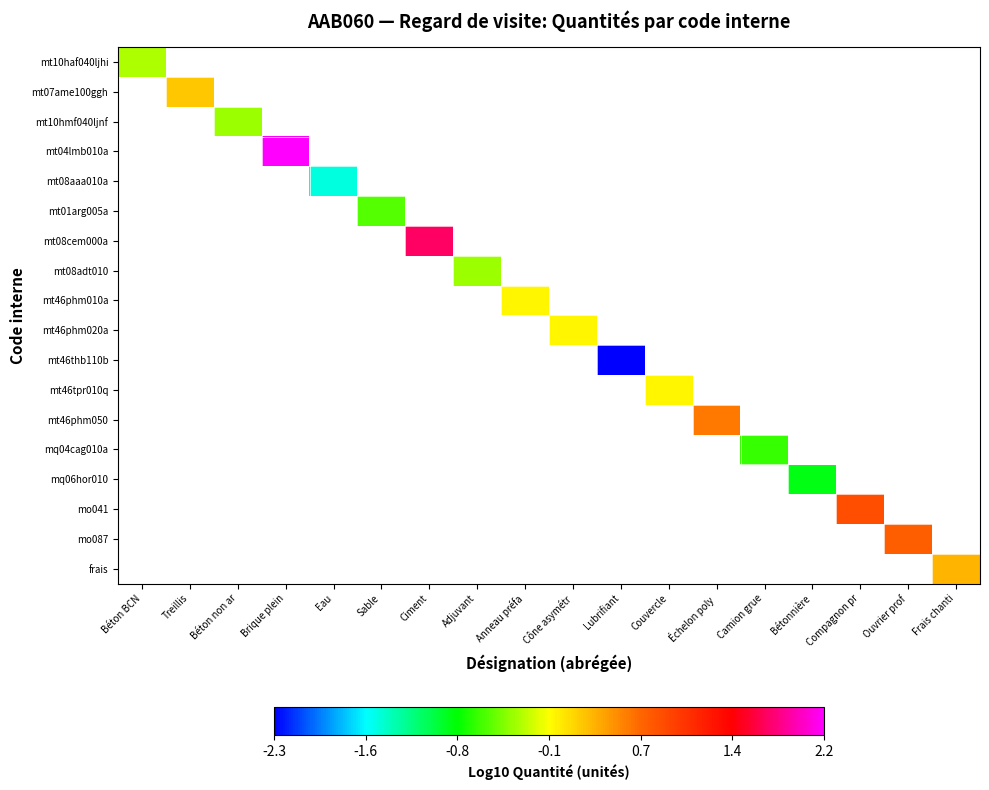

What is the maximum value shown in the chart?

2.2